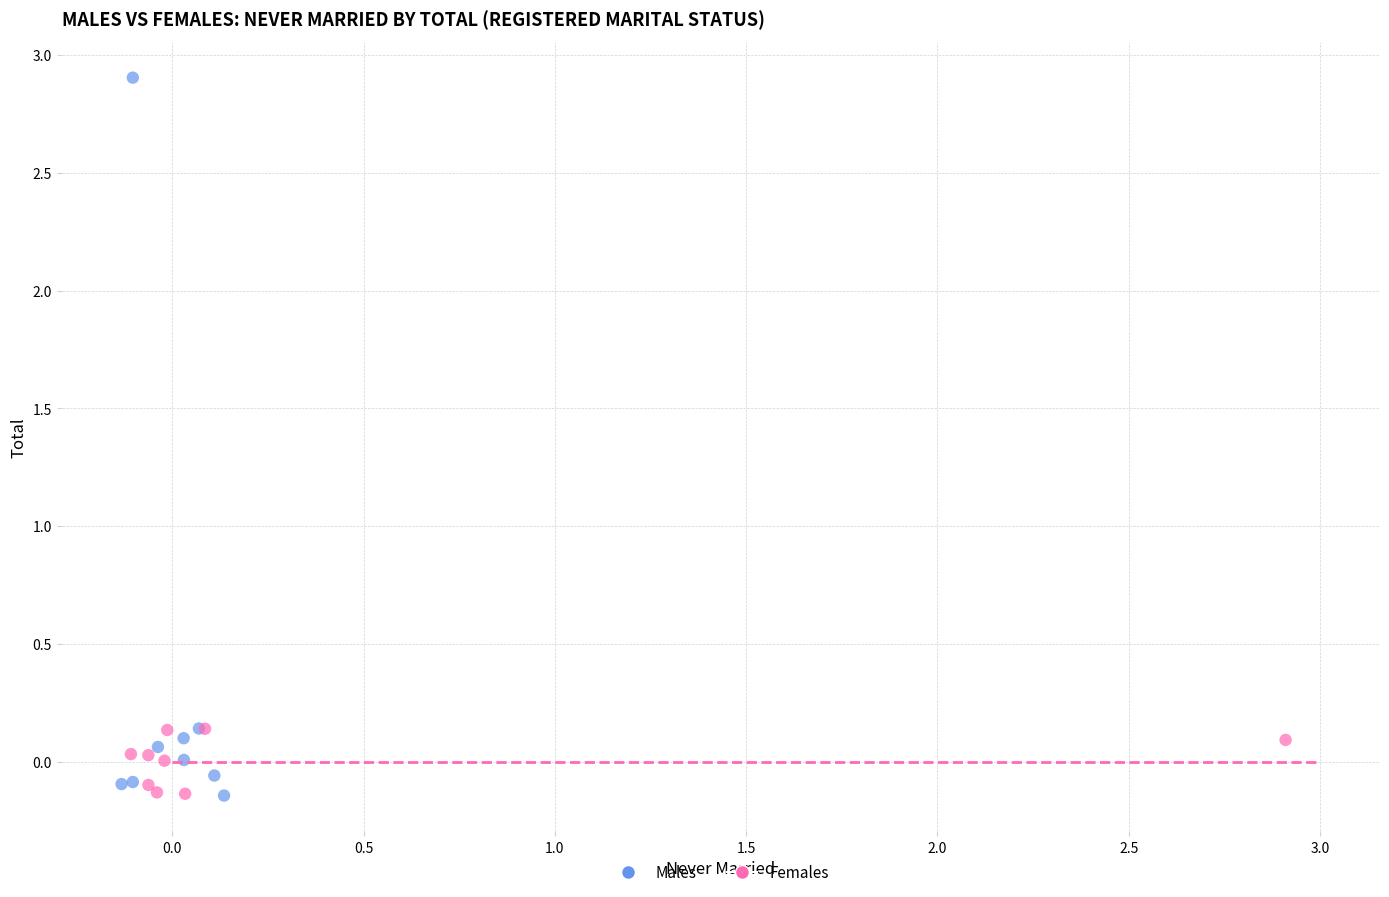

Which series has the largest Y range (max minus min)?

Males